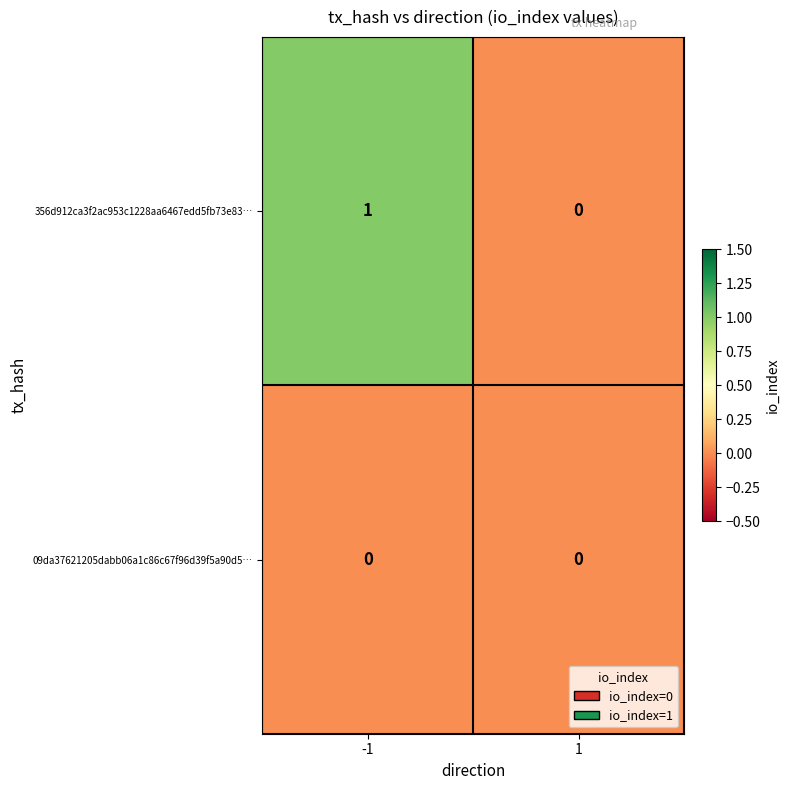

Which label corresponds to the largest value in the chart?

-1